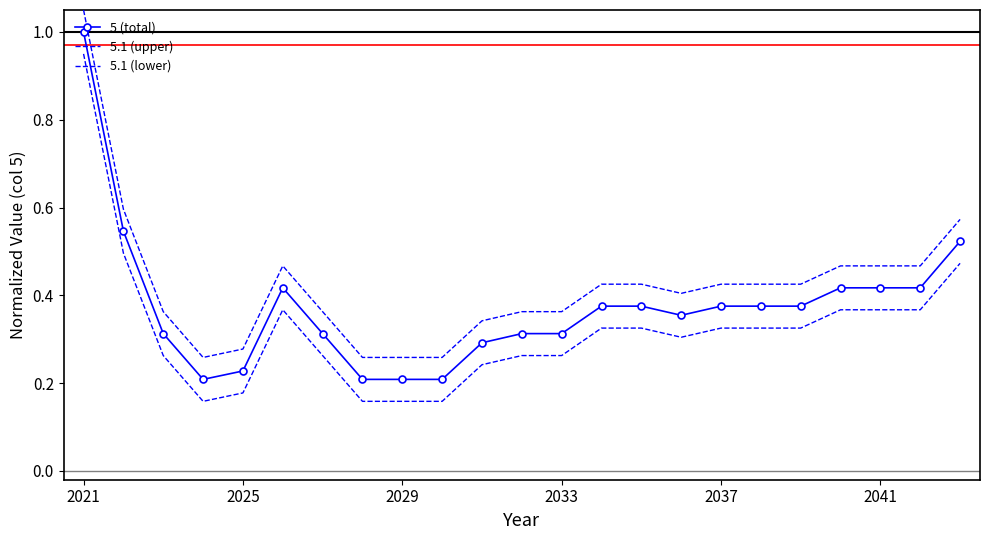

Which series has the largest range (max minus min)?

5.1 (upper)